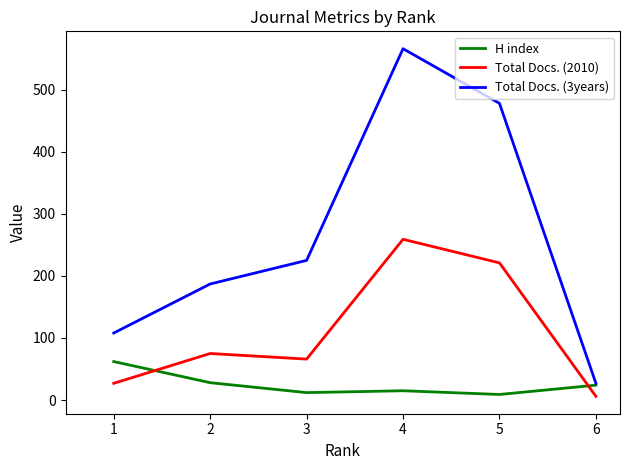

Which series has the largest total across all categories?

Total Docs. (3years)